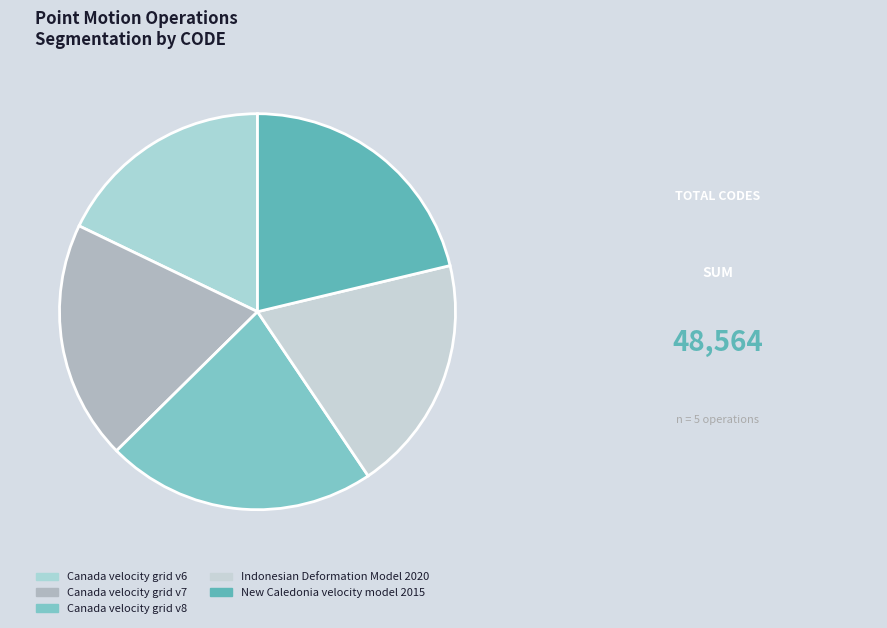

Which category has the smallest portion of the pie?

Canada velocity grid v6